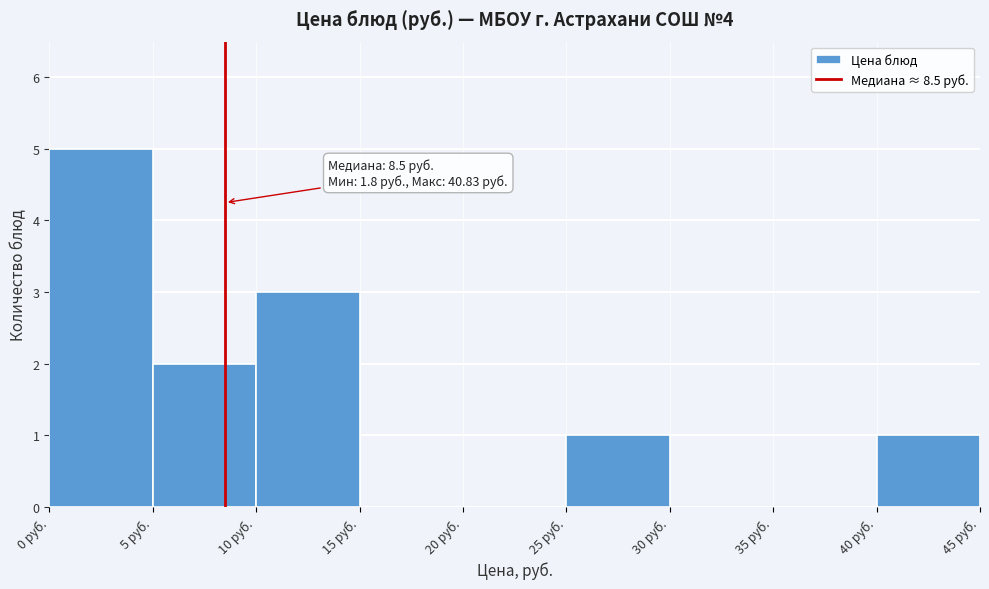

Which range on the x-axis has the tallest bar?

0 to 5